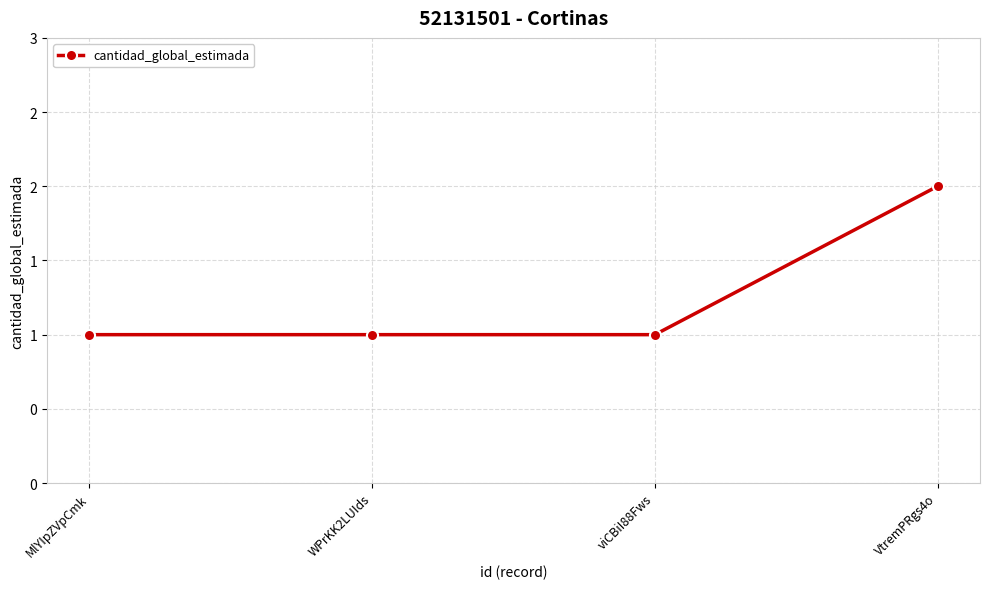

Does the chart have visible grid lines?

Yes